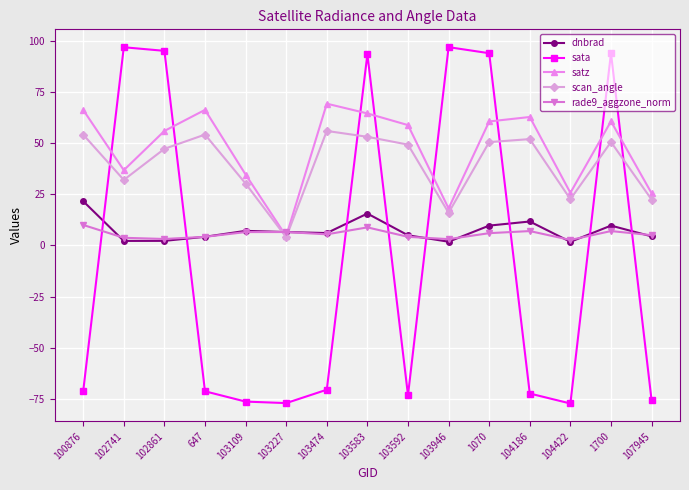

At which category does scan_angle reach its first local valley?

102741